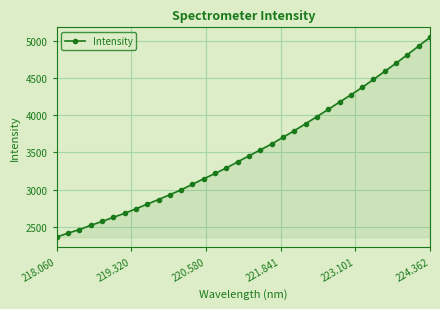

What is the average value?

3516.0